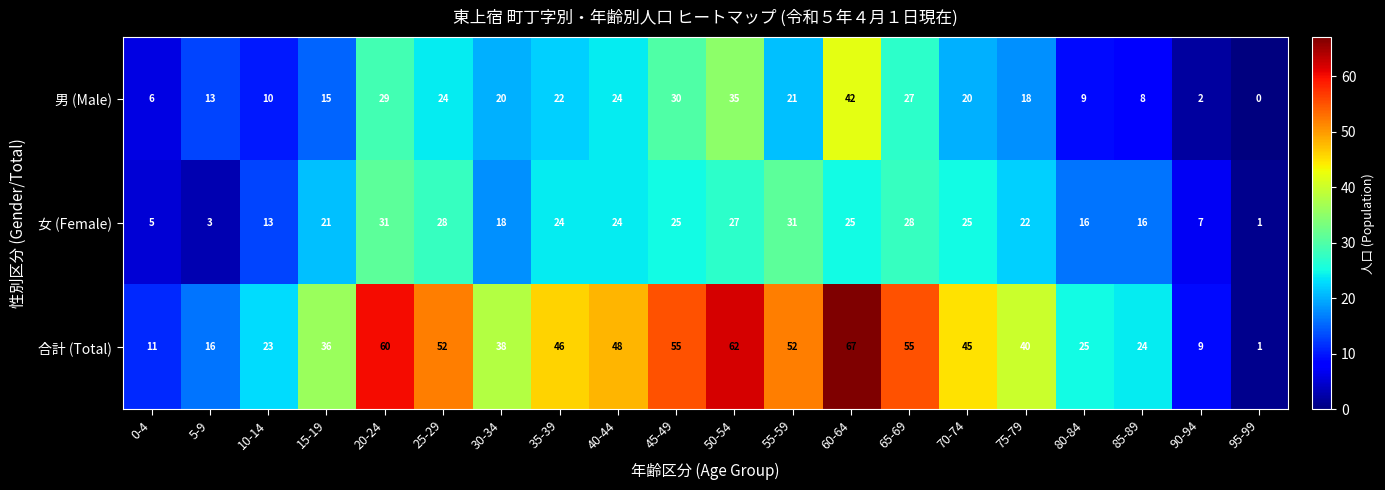

Which category has the highest value in the 合計 (Total) series?

60-64